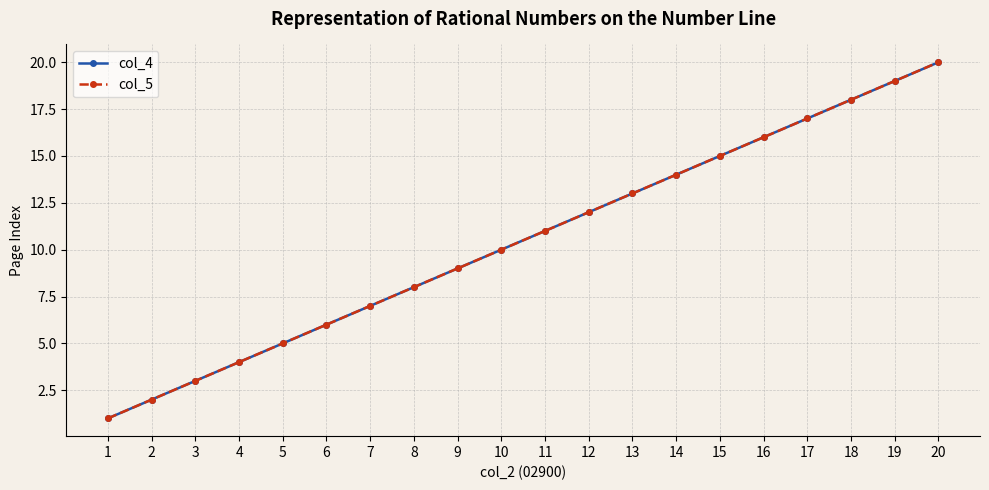

Is this an area chart (filled region under the line)?

No